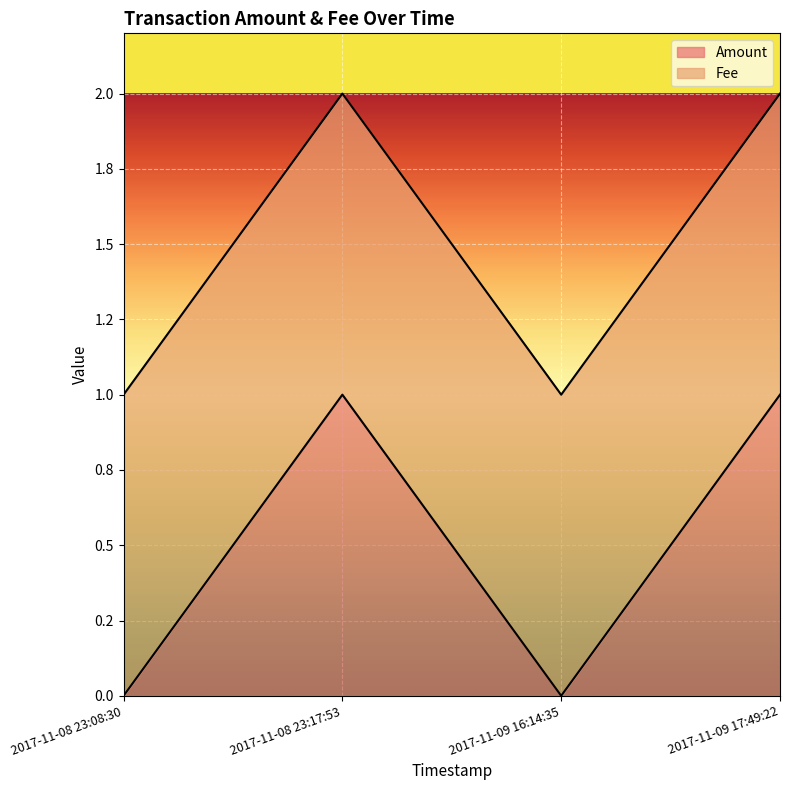

True or false: the data shows 1 at 2017-11-08 23:08:30.

False